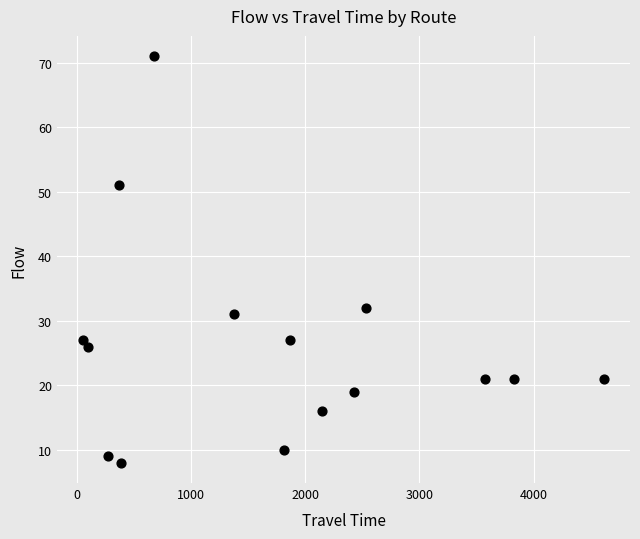

What Y value in the scatter plot is closest to 39?

32